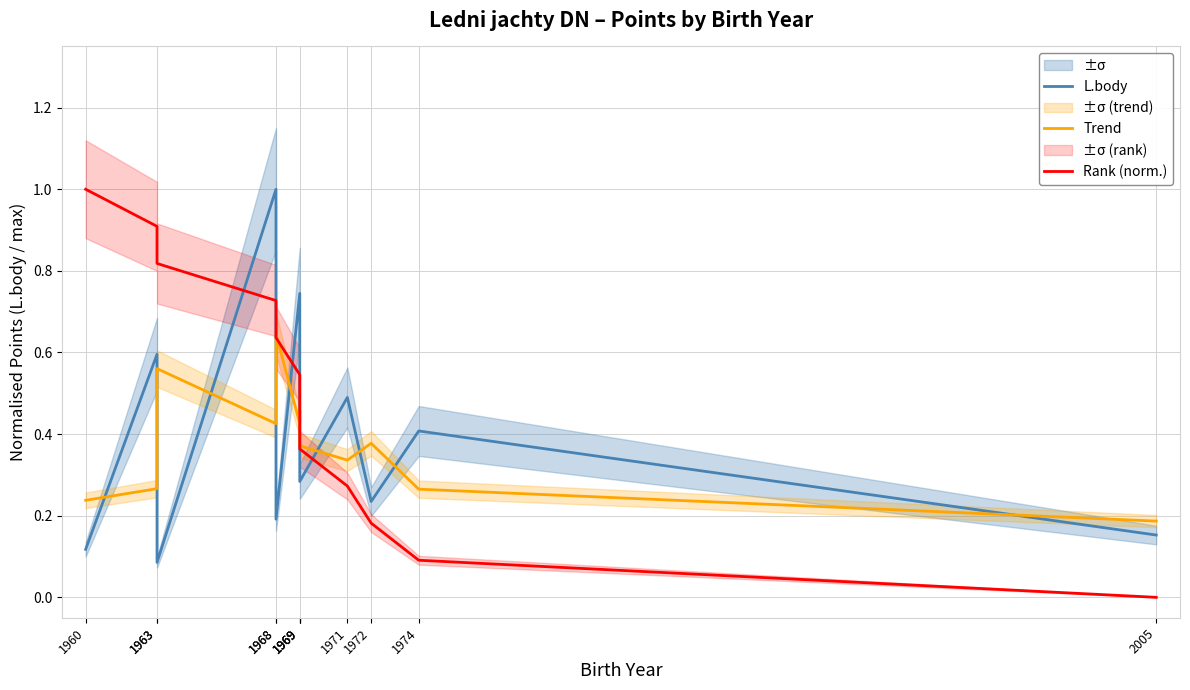

Rank the categories by Trend value from highest to lowest.

1968, 1963, 1969, 1968, 1969, 1972, 1969, 1971, 1963, 1974, 1960, 2005